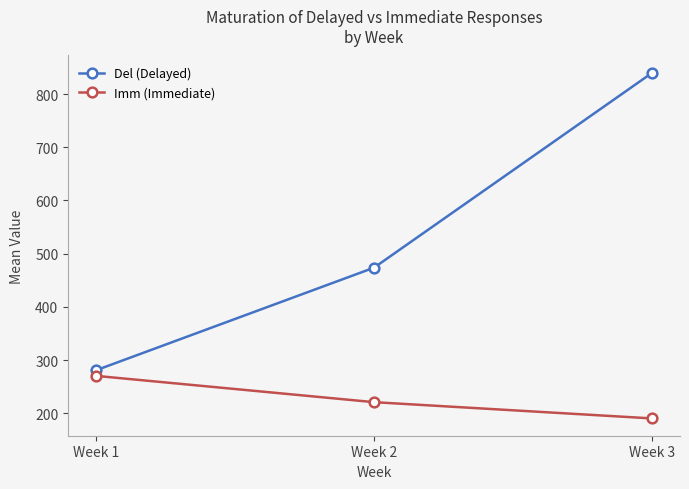

What is the value of the Imm (Immediate) point at the 3rd from the left?

190.3